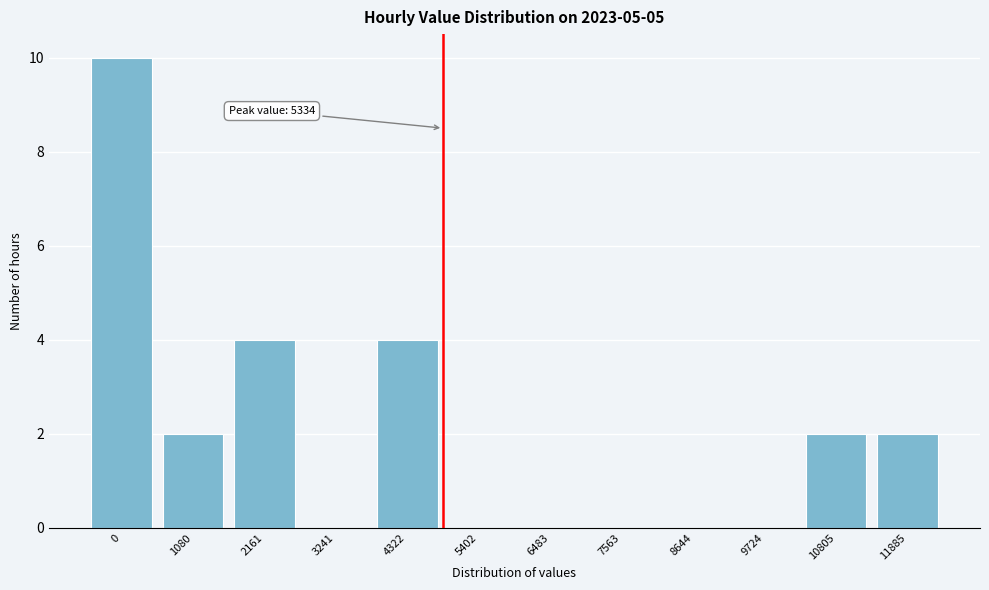

Reading left to right, list all the values displayed in this chart.

0=10	1080=2	2161=4	3241=0	4322=4	5402=0	6483=0	7563=0	8644=0	9724=0	10805=2	11885=2